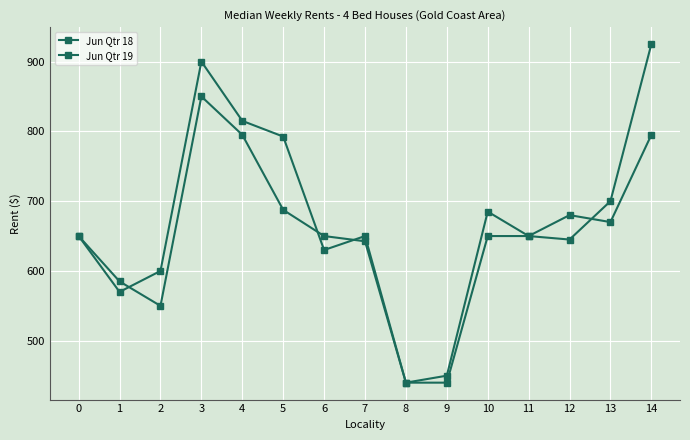

How many values in the Jun Qtr 18 series are below 650?

5